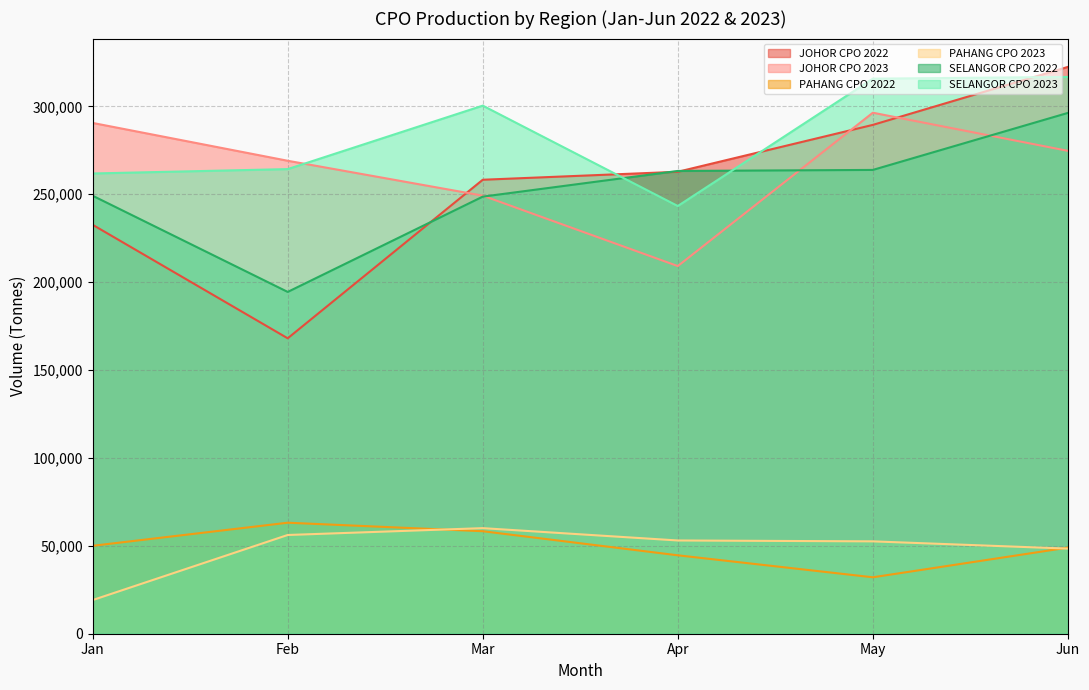

At which category does SELANGOR CPO 2023 reach its first local peak?

Mar